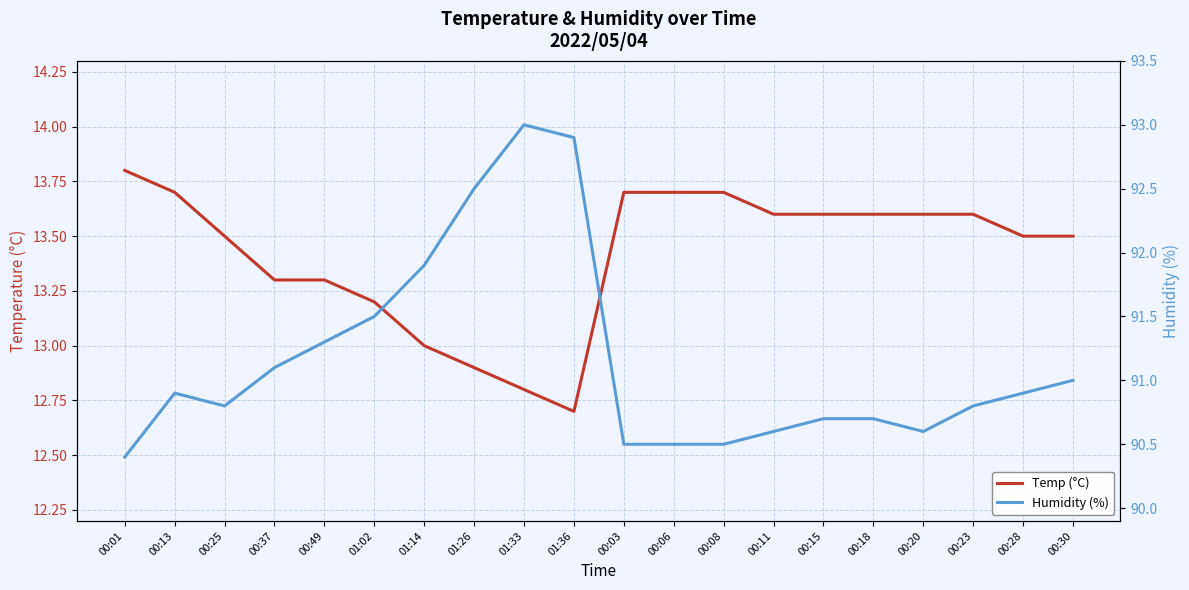

True or false: Temp (°C) has a value of 17.9 at 00:20.

False